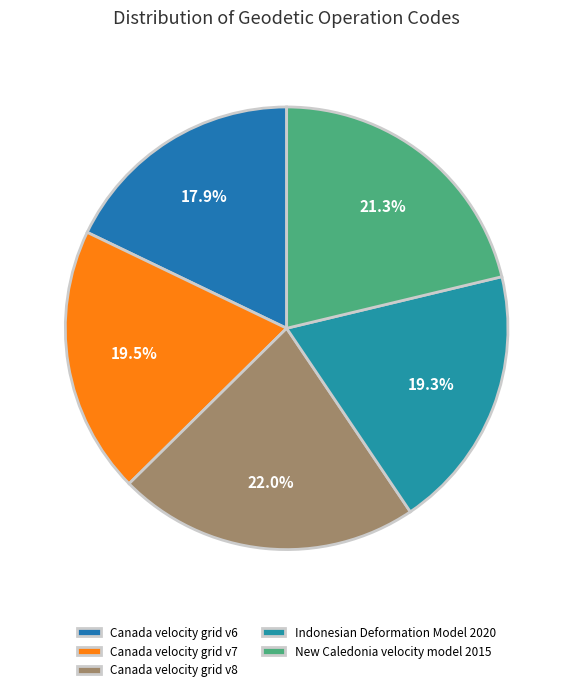

Which category has the biggest portion of the pie?

Canada velocity grid v8